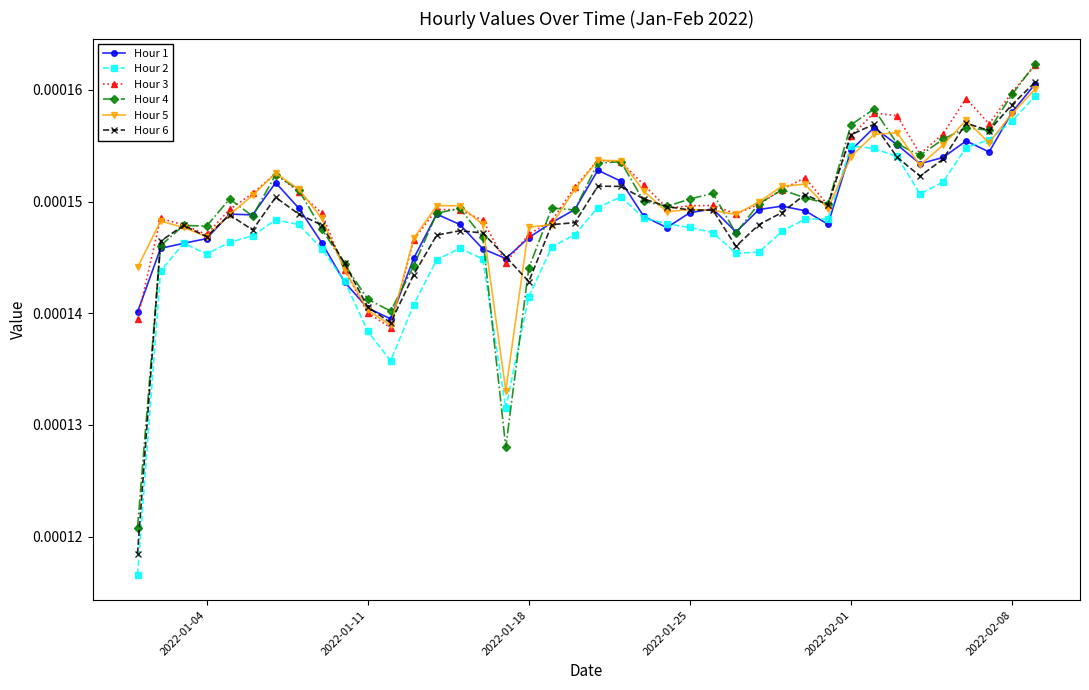

True or false: Hour 2 and Hour 4 intersect in this chart.

True